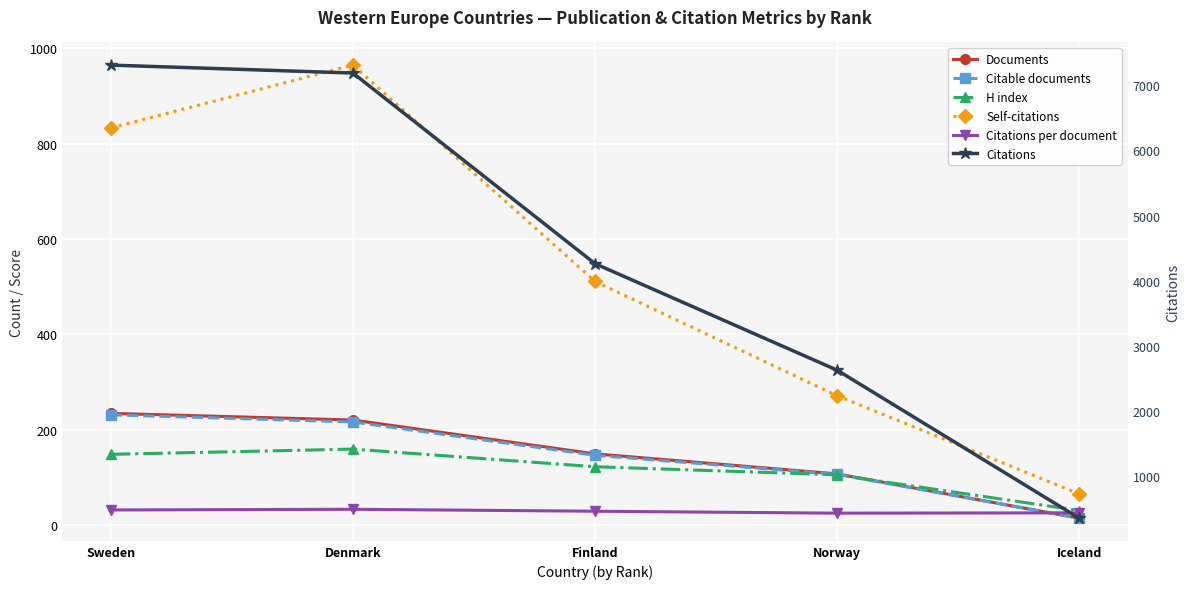

List the labels in order of Self-citations value, smallest first.

Iceland, Norway, Finland, Sweden, Denmark